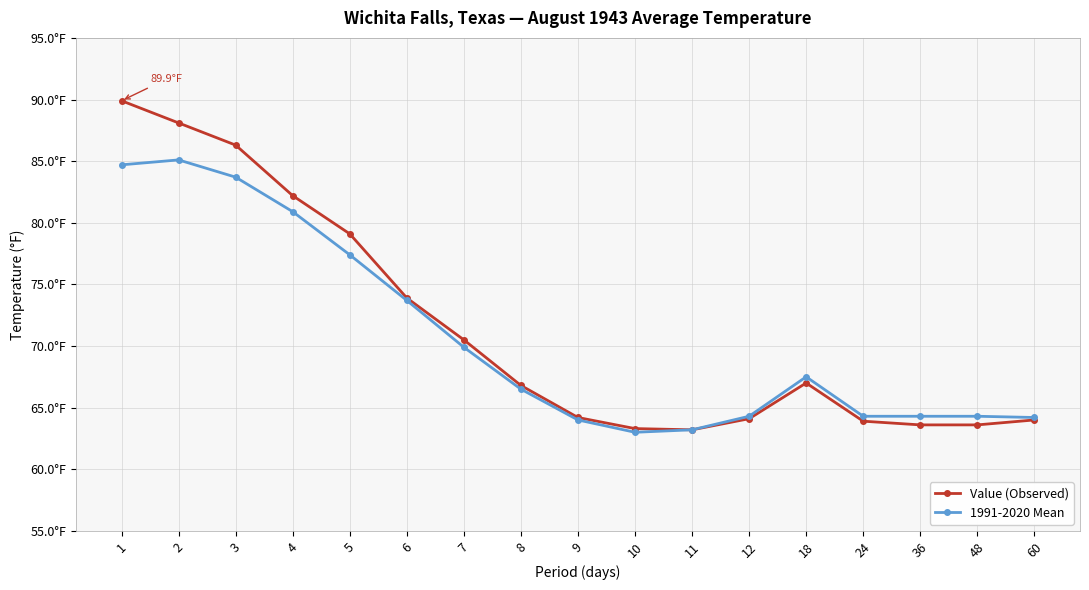

Where does the 1991-2020 Mean series first go above 66?

1